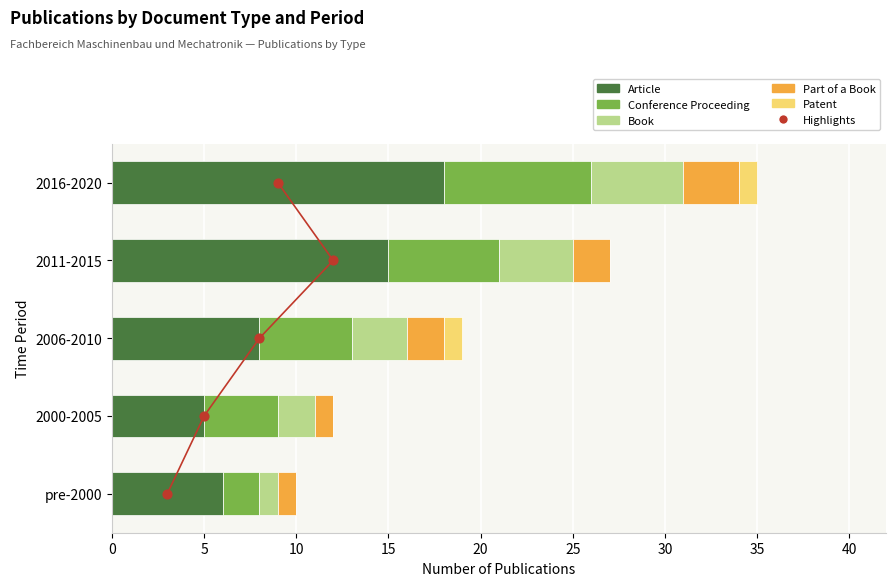

At how many categories does at least one series exceed 1?

5